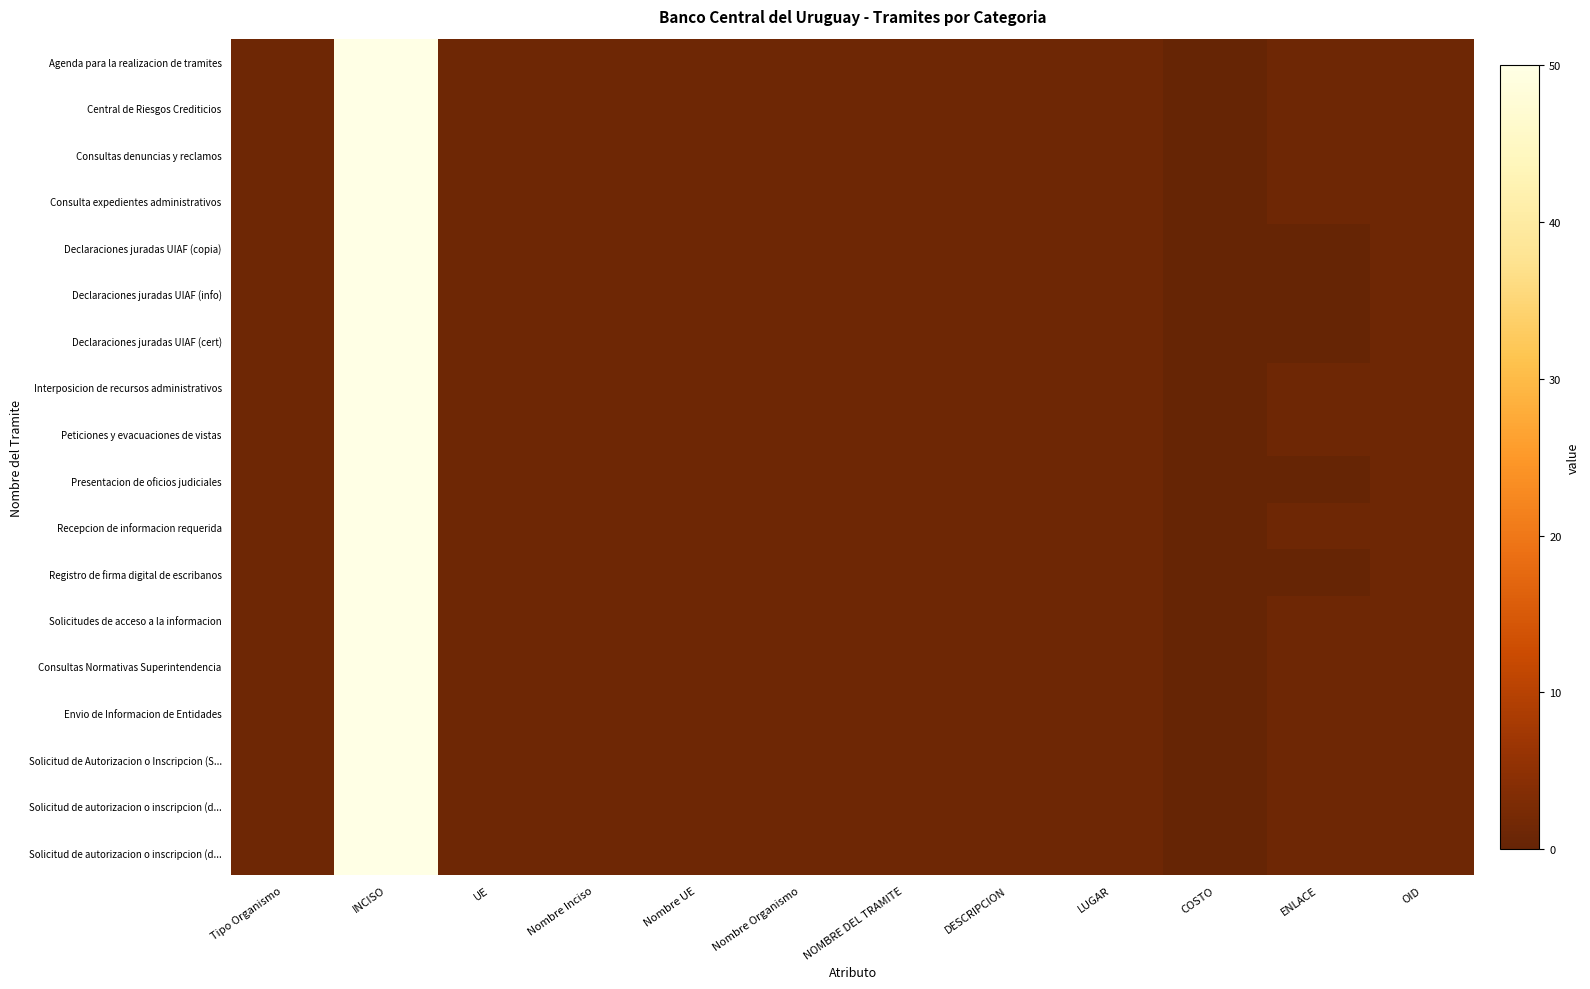

How many categories are shown in the chart?

12